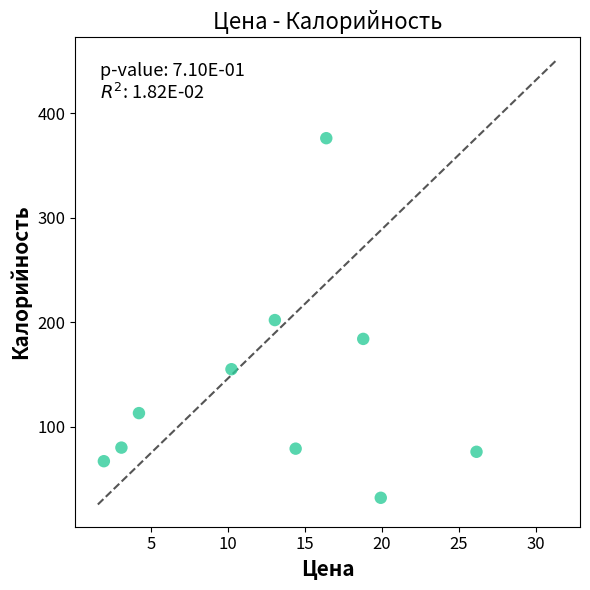

What is the average Y value?

136